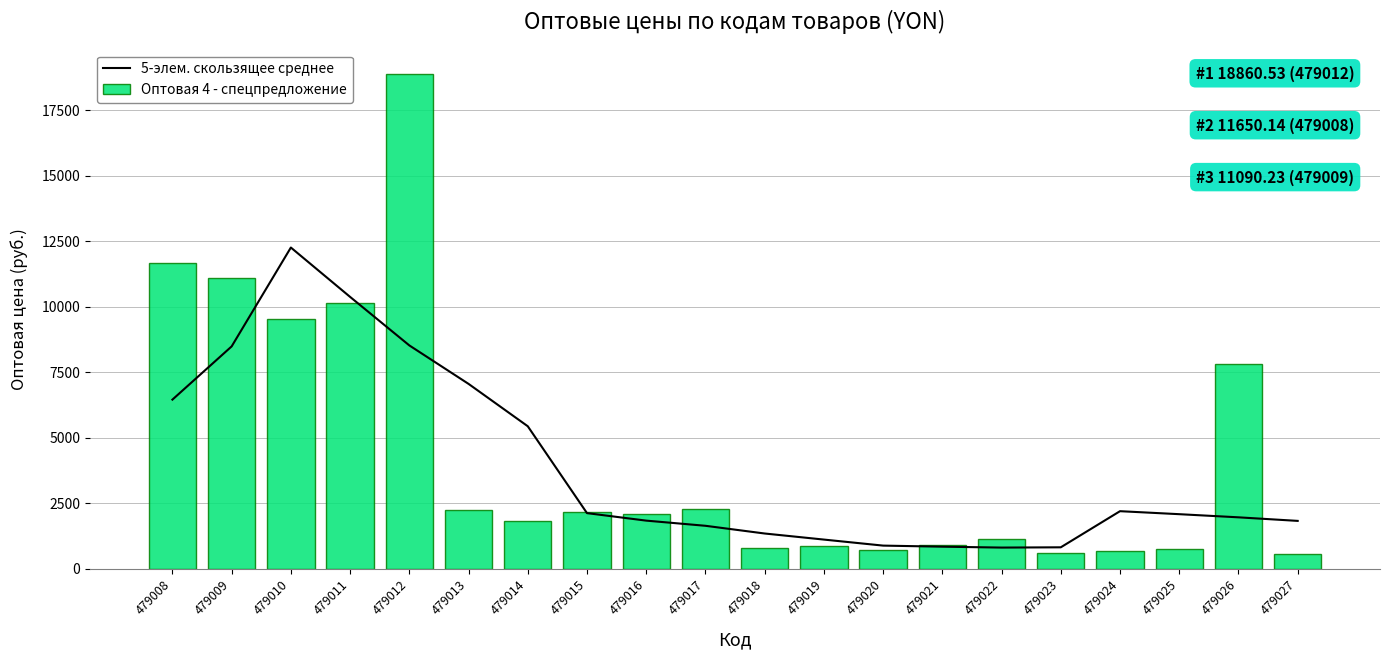

Reading right to left, what are all the values shown in this chart?

5-элем. скользящее среднее: 1823.2	1959.0	2078.9	2193.4	815.1	804.9	839.1	880.0	1110.1	1341.8	1636.2	1833.2	2119.3	5433.8	7050.4	8518.2	10369.1	12252.3	8480.2	6450.1
Оптовая 4 - спецпредложение: 565.2	7800.4	750.5	679.1	599.4	1137.5	909.2	699.1	850.2	804.2	2288.0	2067.4	2171.2	1835.5	2234.3	18860.5	10150.4	9510.2	11090.2	11650.1